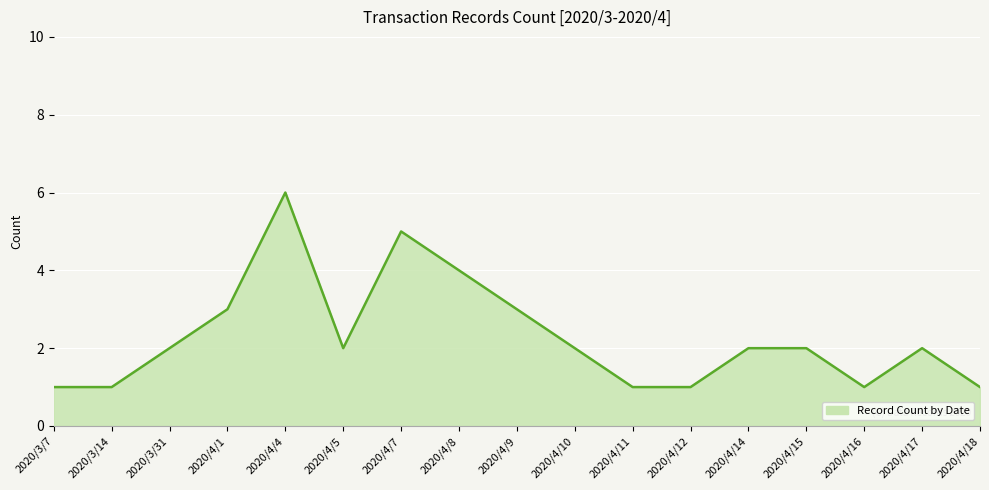

Reading left to right, transcribe all the data shown in this chart.

1	1	2	3	6	2	5	4	3	2	1	1	2	2	1	2	1